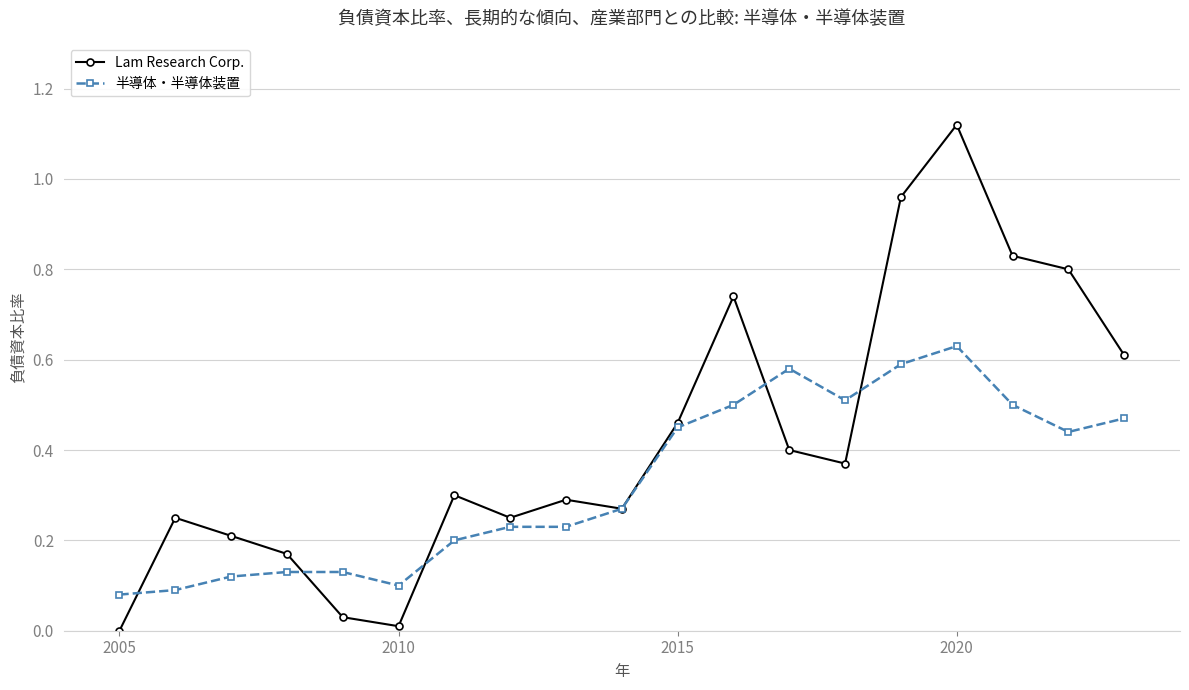

Does the chart display data point markers on the line(s)?

Yes